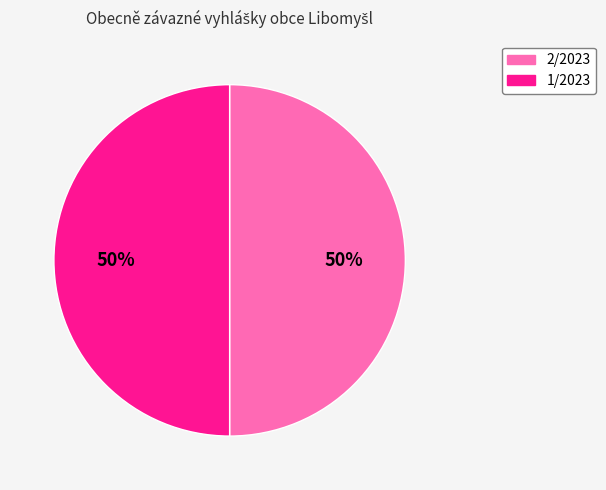

Is the sum of 1/2023 and 2/2023 greater than half?

Yes